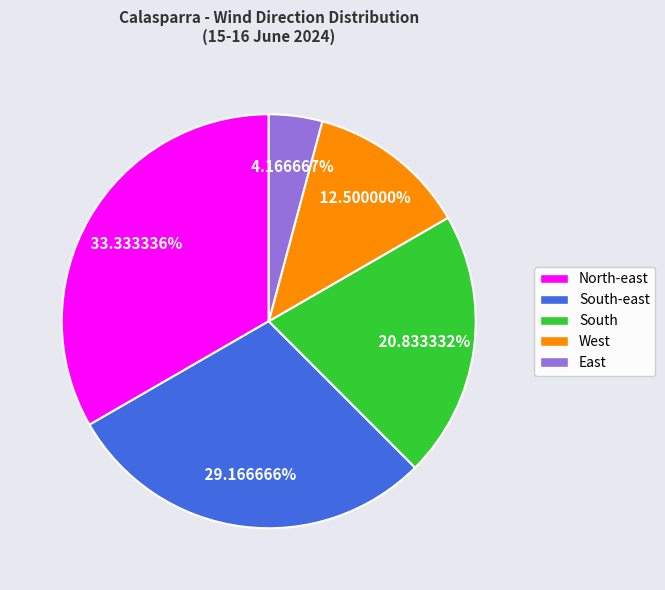

What percentage is the South slice, to the nearest percent?

21%